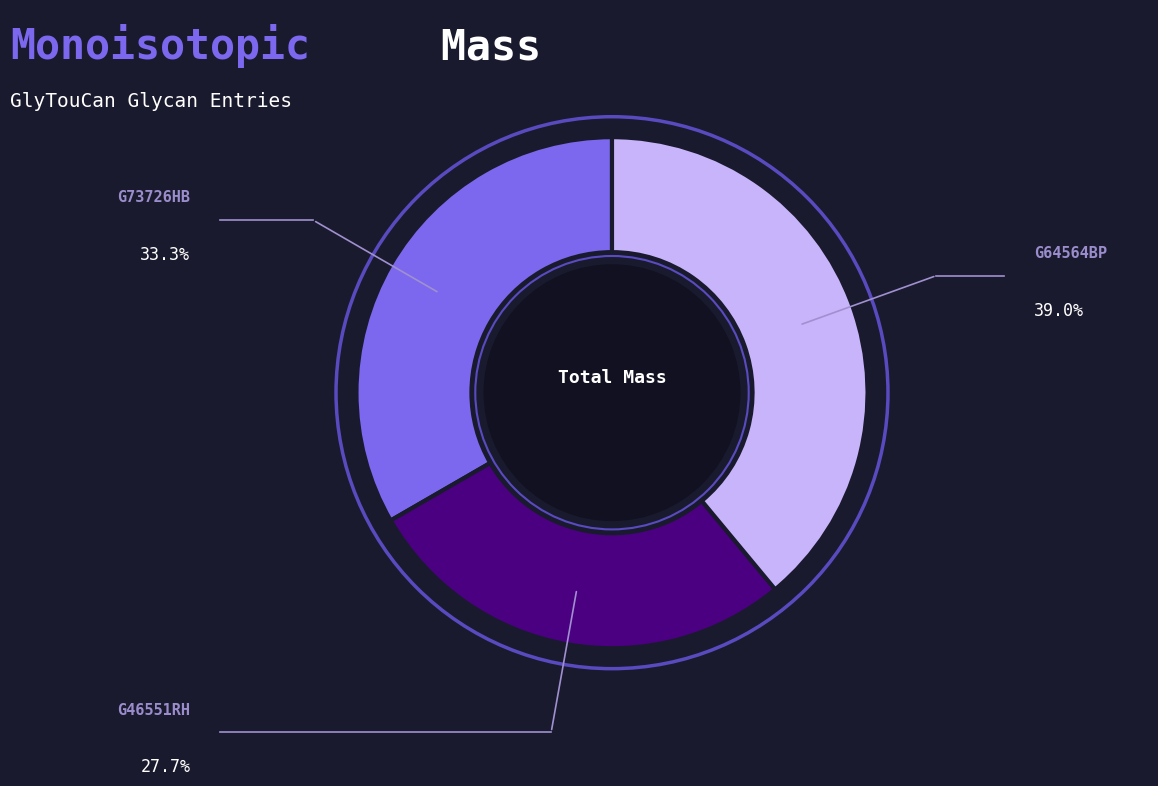

Rank the categories by value from highest to lowest.

G64564BP, G73726HB, G46551RH